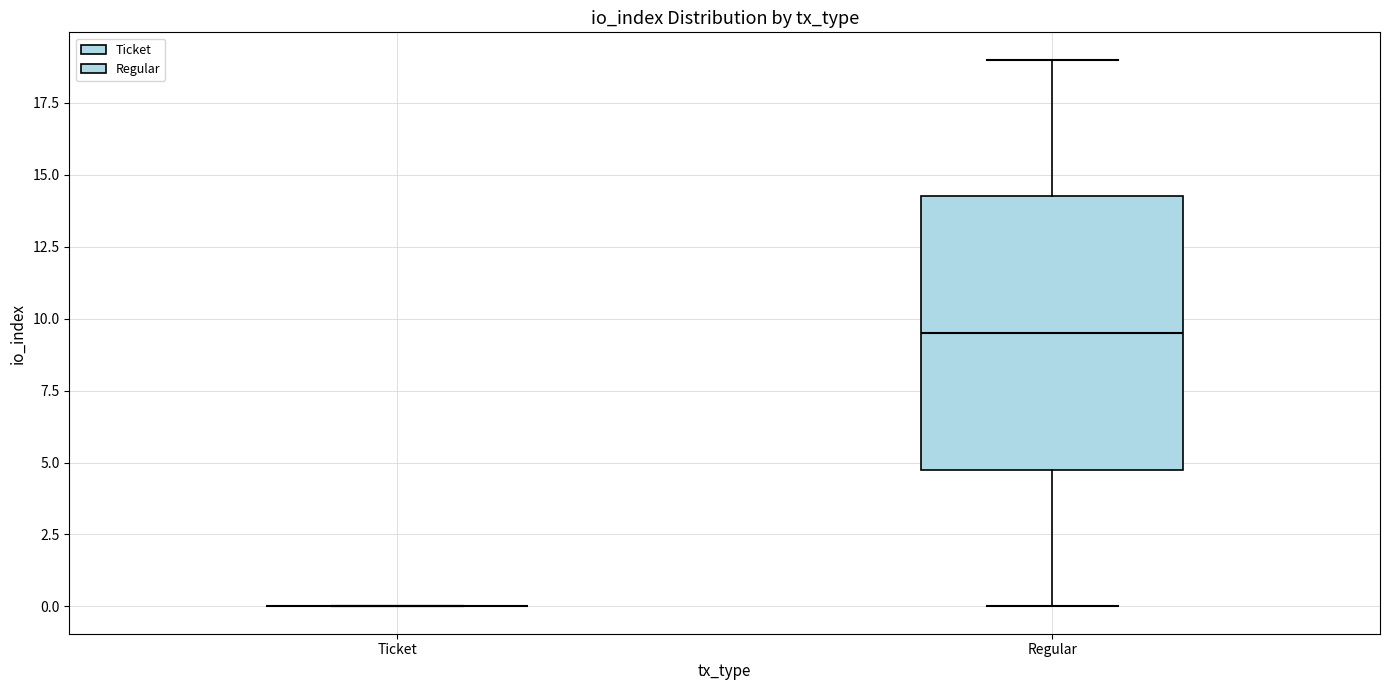

Reading left to right, read every box against the y-axis: the position of its median line, the range the box covers, and the ends of its whiskers. The values are not printed on the chart, so give them approximately, as read against the axis.

Ticket: box collapsed to a line at 0.0, whiskers 0.0 to 0.0
Regular: median 9.5, box 5.0 to 14.5, whiskers 0.0 to 19.0